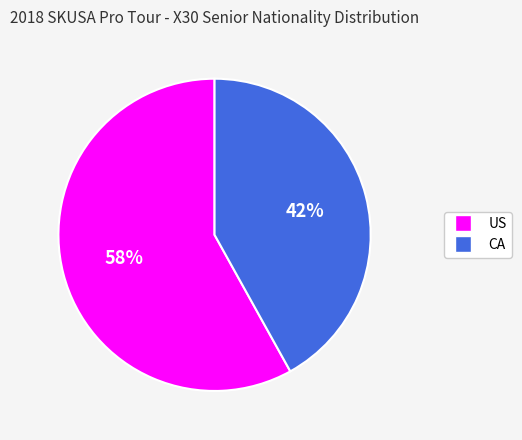

Combined, do CA and US account for over 50%?

Yes